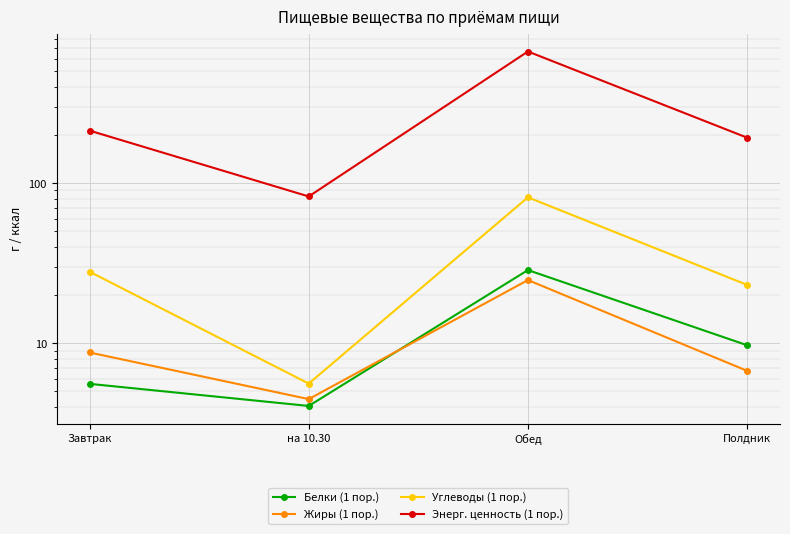

Rank the series by their maximum value, from highest to lowest.

Энерг. ценность (1 пор.), Углеводы (1 пор.), Белки (1 пор.), Жиры (1 пор.)